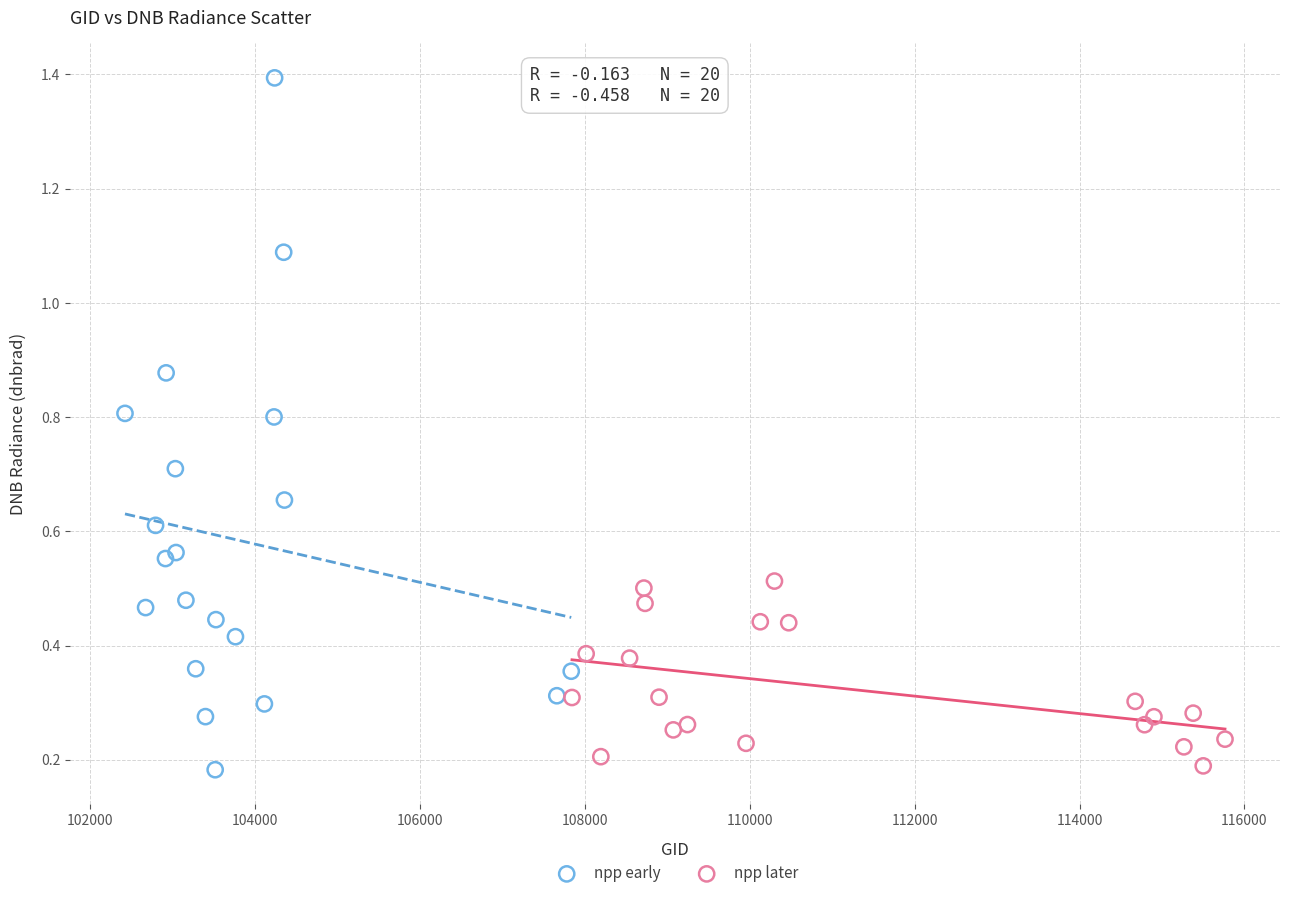

Which series has the widest spread of Y values?

npp early